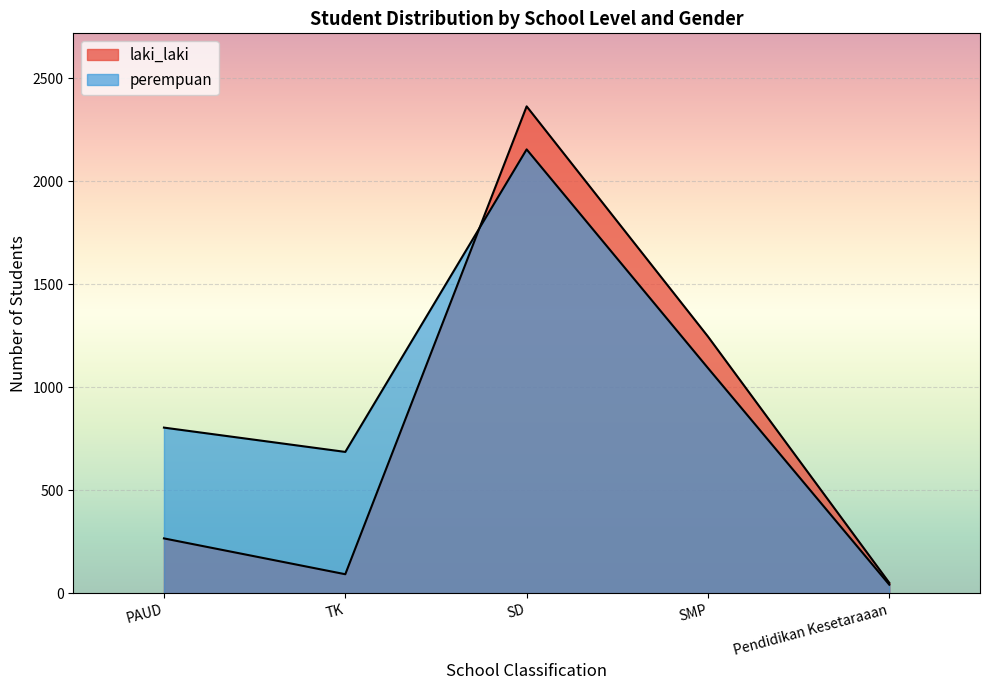

Reading left to right, list all the values displayed in this chart.

laki_laki: PAUD=266	TK=92	SD=2364	SMP=1246	Pendidikan Kesetaraaan=50
perempuan: PAUD=804	TK=686	SD=2155	SMP=1093	Pendidikan Kesetaraaan=41